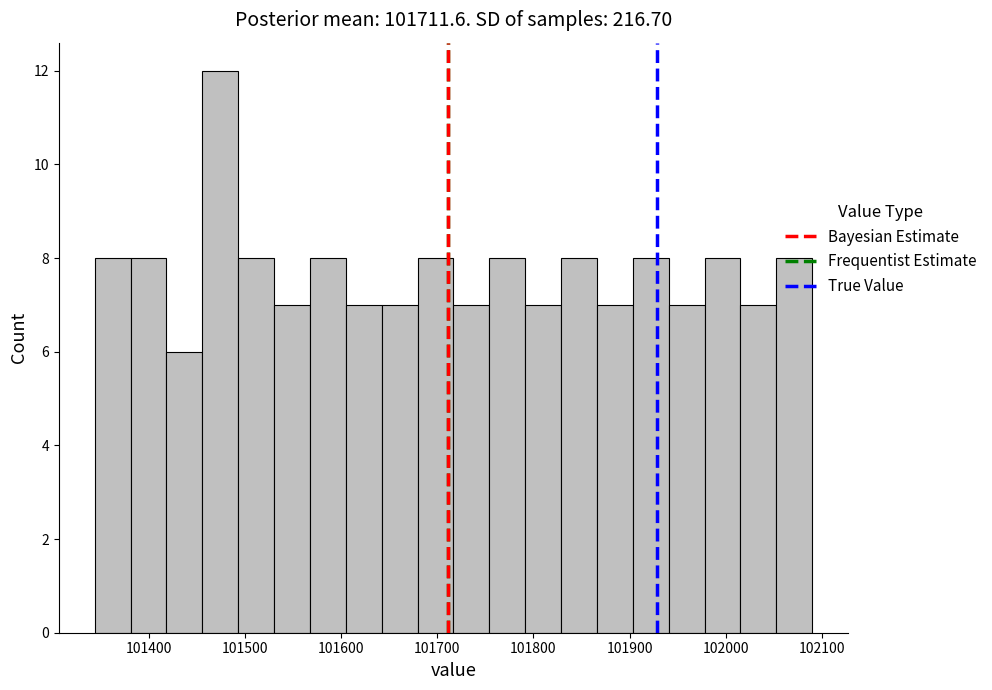

Read against the x-axis, roughly where is the centre of the tallest bar?

101470